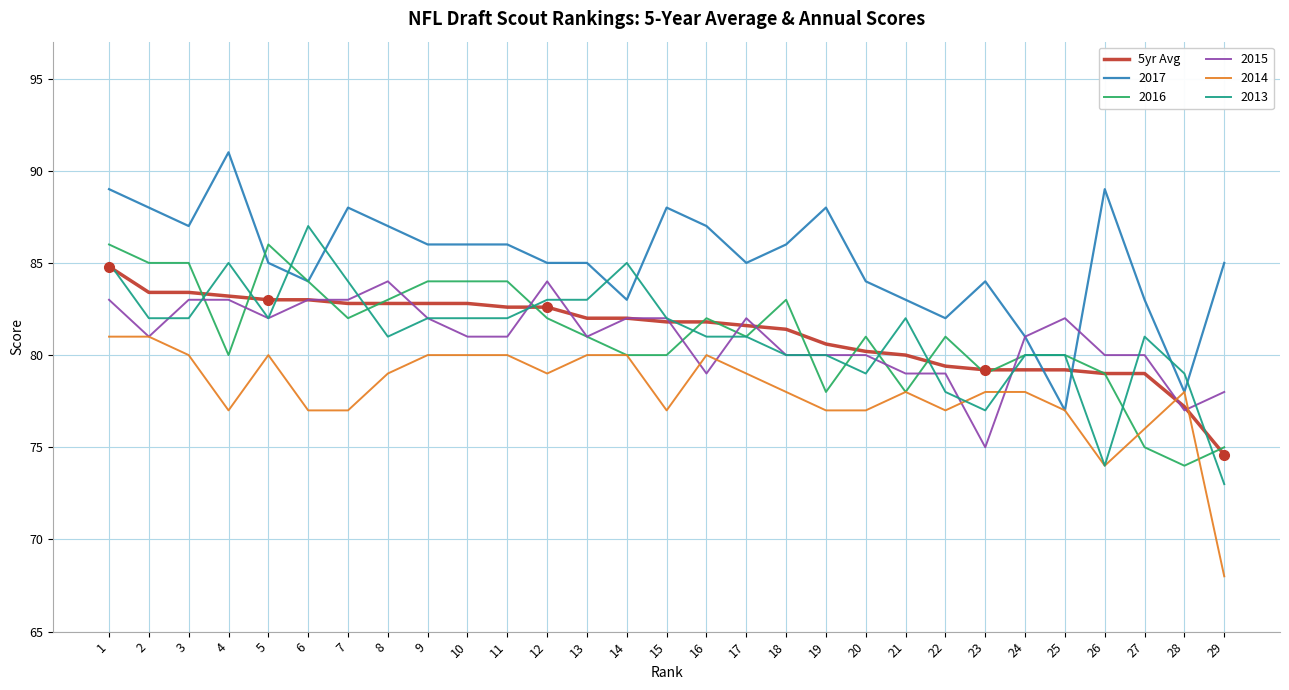

What is the total value across all series at 20?

481.2